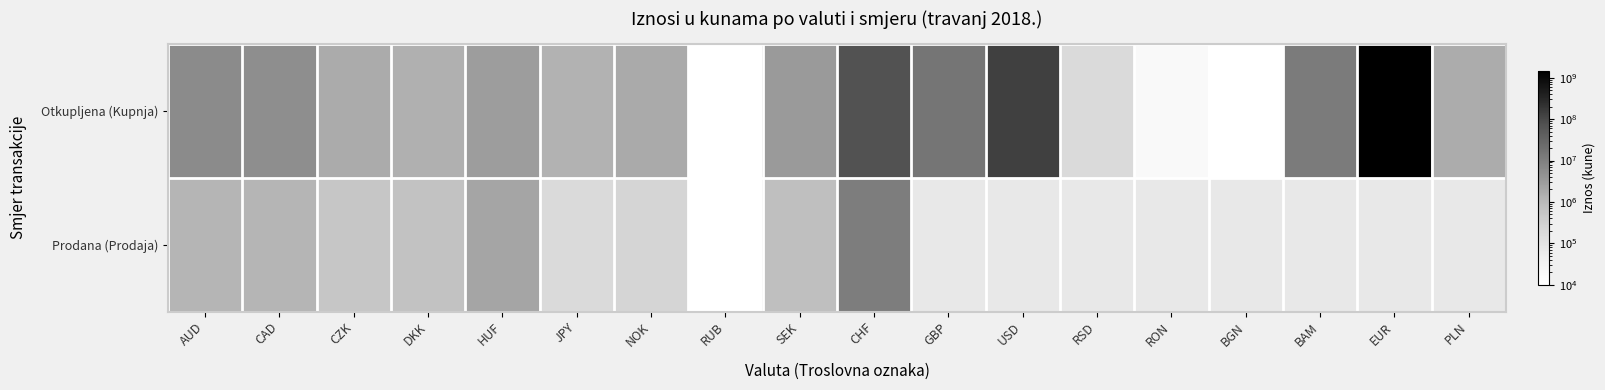

At which label does Prodana (Prodaja) reach its minimum?

RUB